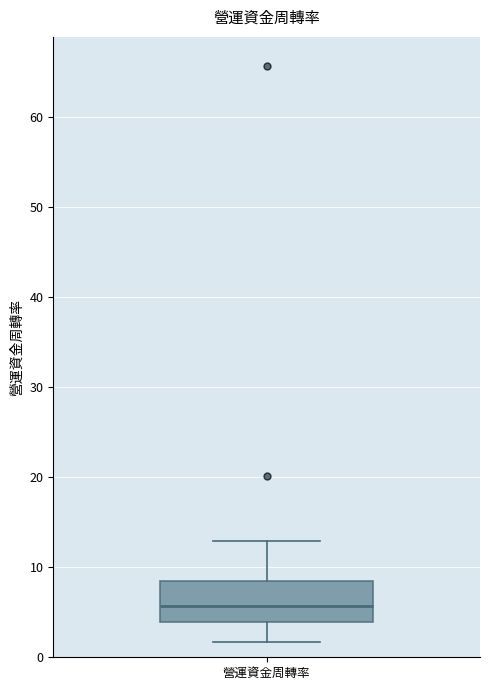

Read this box plot against the y-axis: the position of the median line, the range covered by the box, and the ends of both whiskers. The values are not printed on the chart, so give them approximately, as read against the axis.

median 6, box 4 to 9, whiskers 2 to 13